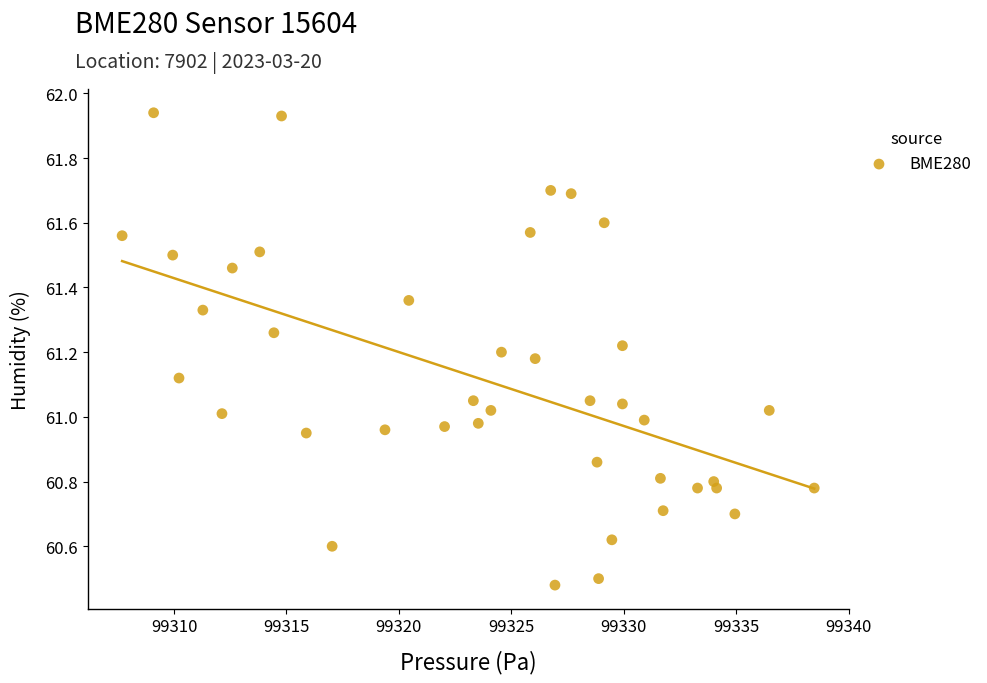

What is the range of Y values (max minus min)?

1.5